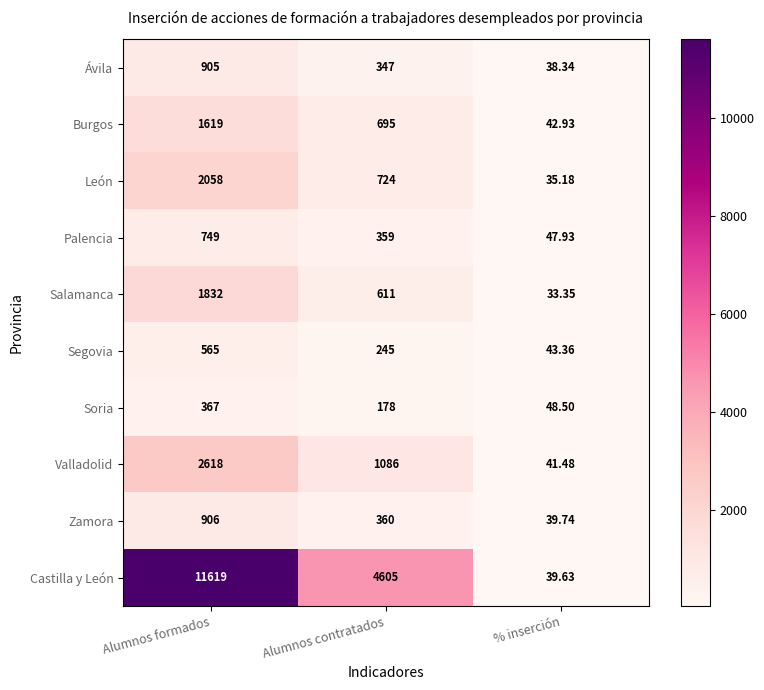

At which category is the sum across all series the highest?

Alumnos formados